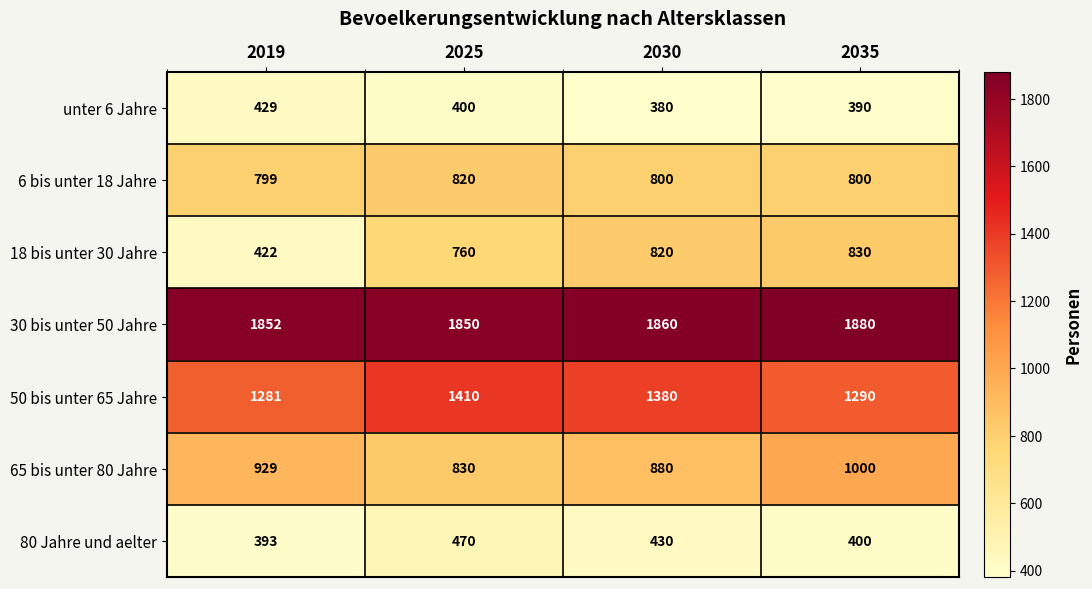

At 2019, list the series in order from largest to smallest.

30 bis unter 50 Jahre, 50 bis unter 65 Jahre, 65 bis unter 80 Jahre, 6 bis unter 18 Jahre, unter 6 Jahre, 18 bis unter 30 Jahre, 80 Jahre und aelter